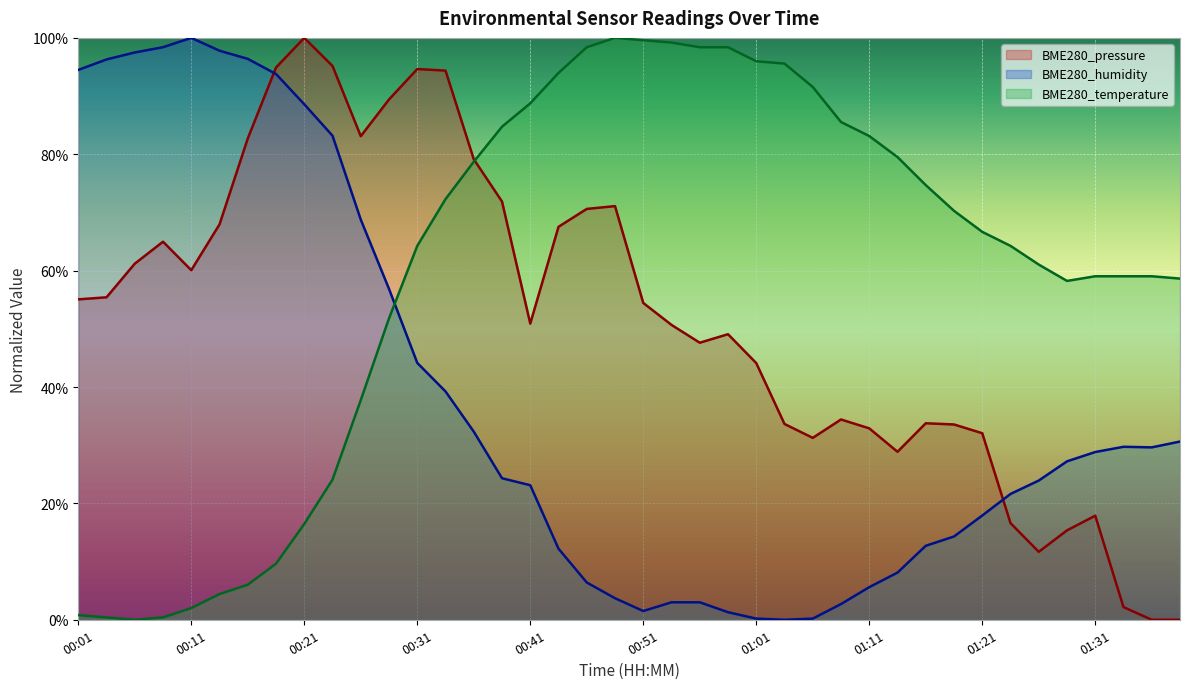

Where do BME280_temperature and BME280_pressure first cross each other?

00:36 and 00:39